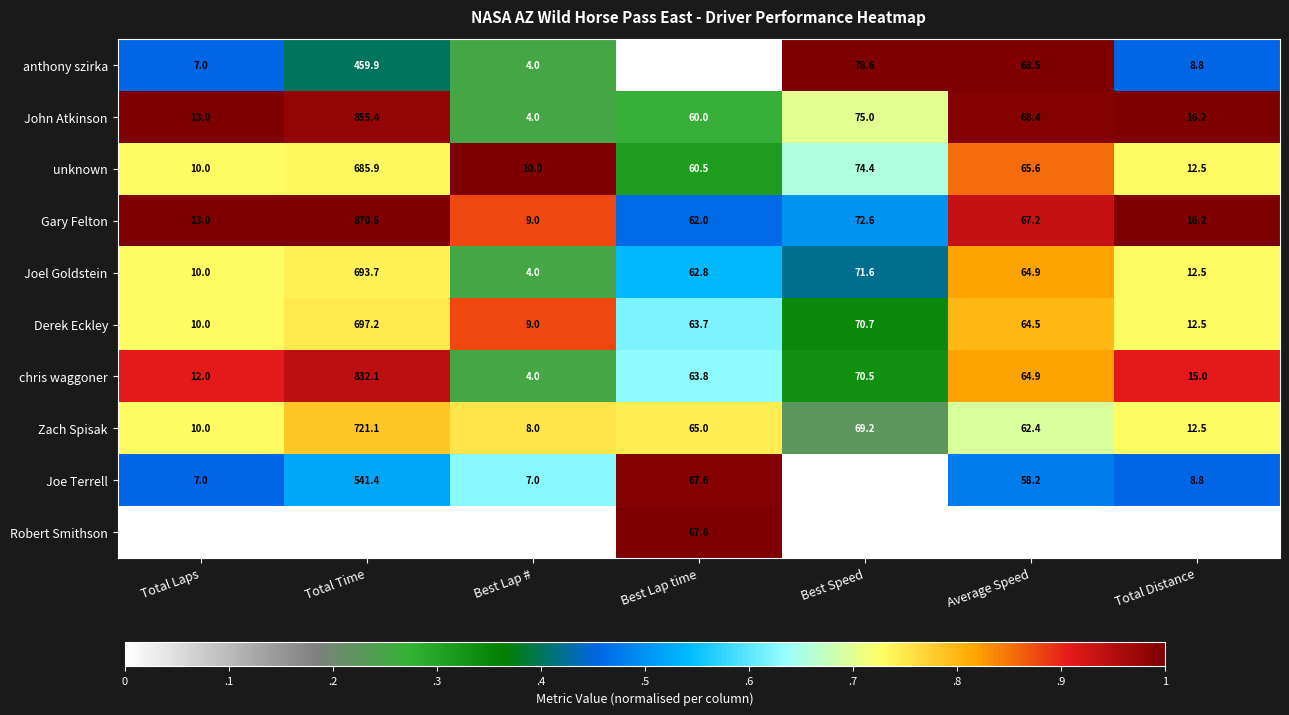

Is it true that anthony szirka equals 89.9 at Average Speed?

False